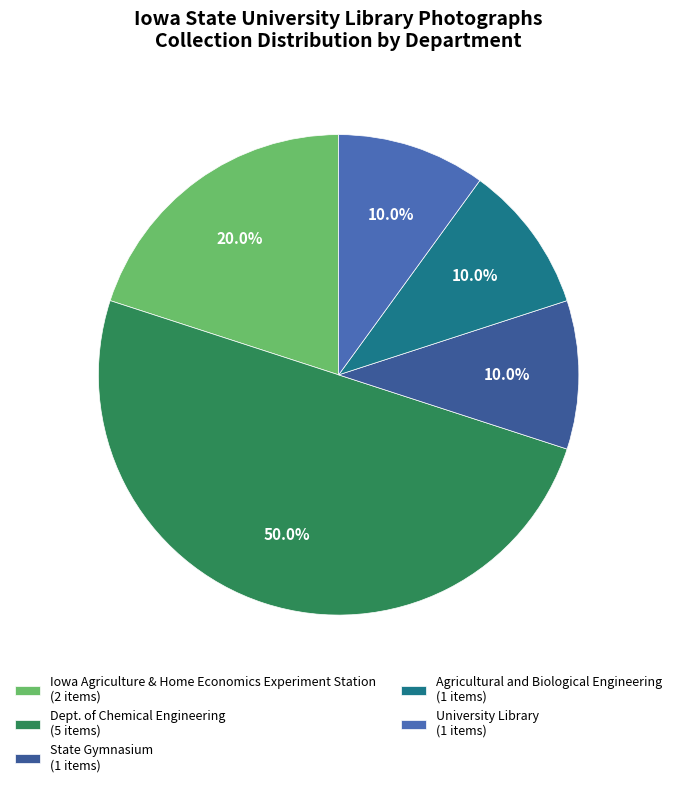

True or false: Dept. of Chemical Engineering accounts for 50% of the total.

True